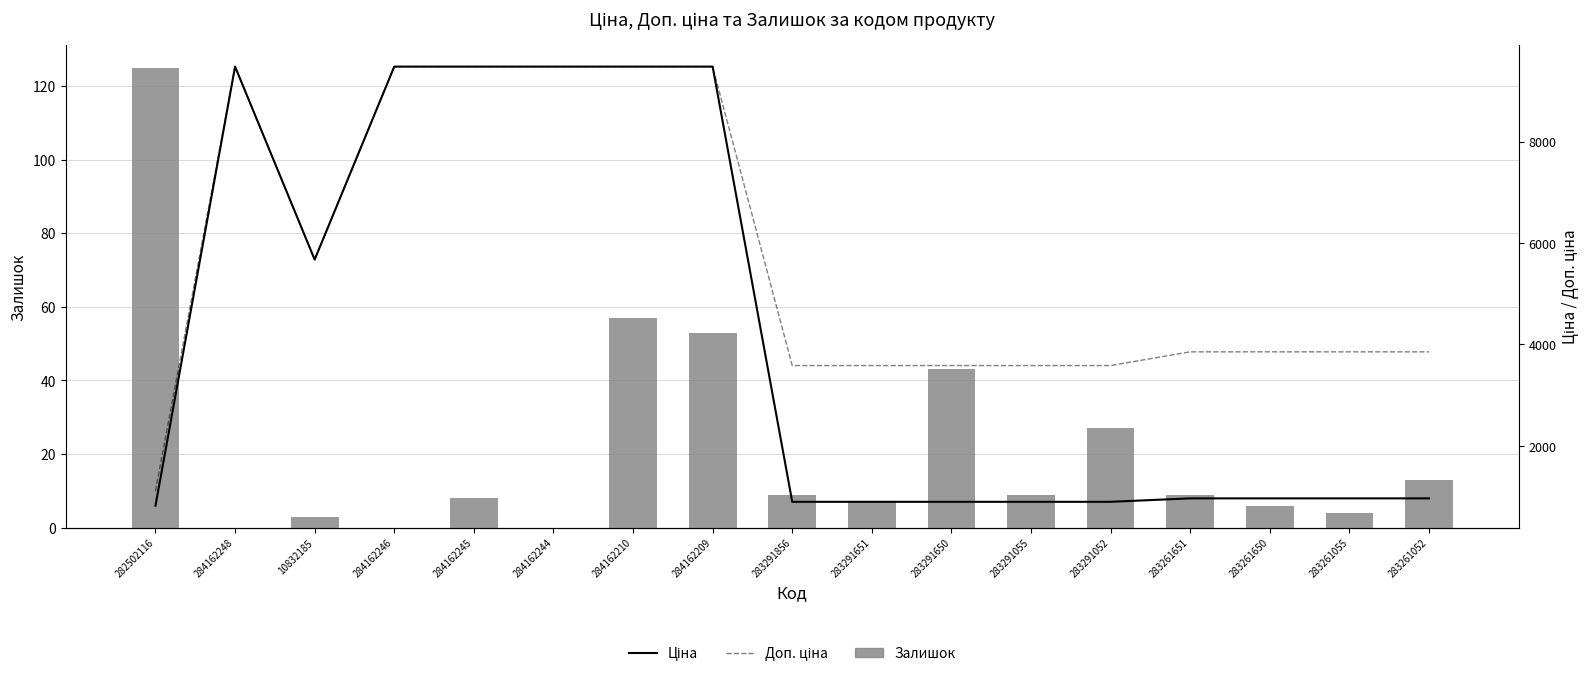

Which has a higher value, 283261651 or 283291651?

283261651